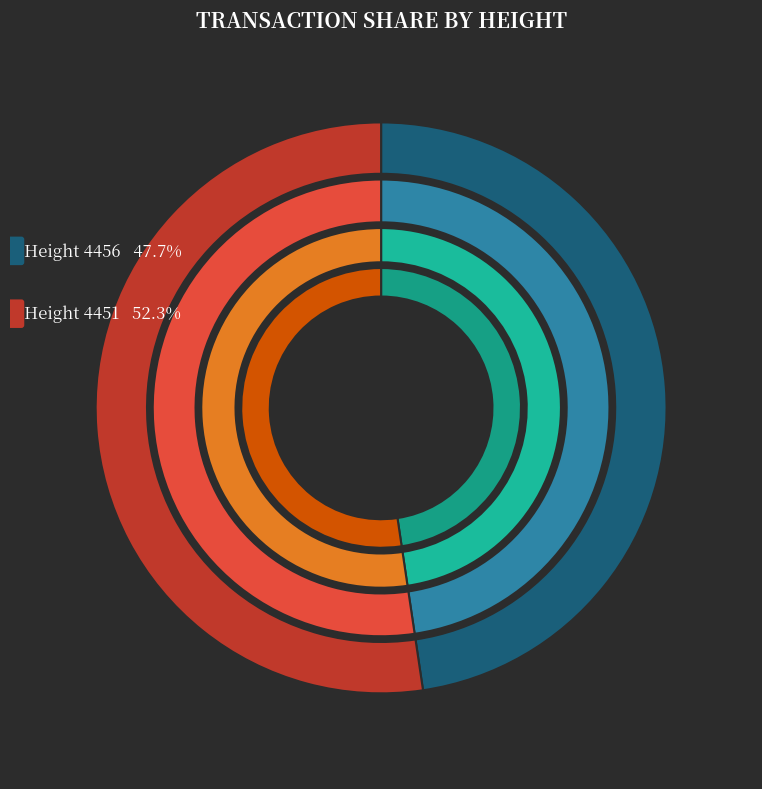

How many slices are in this pie chart?

2